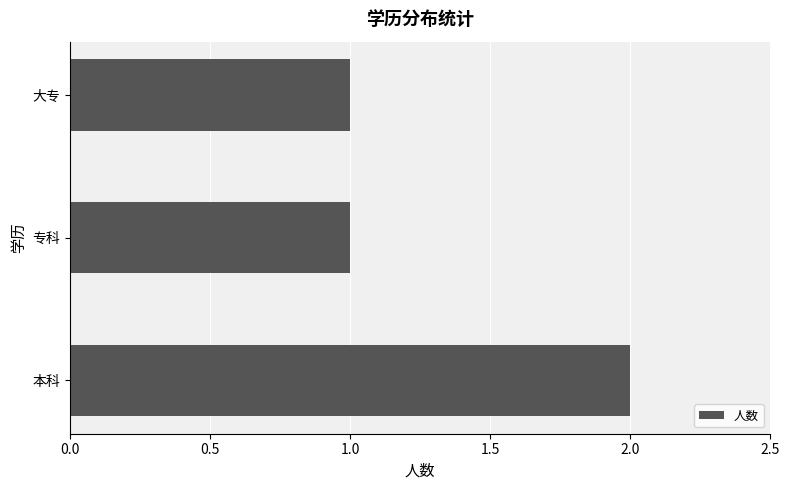

Which label corresponds to the largest value in the chart?

本科